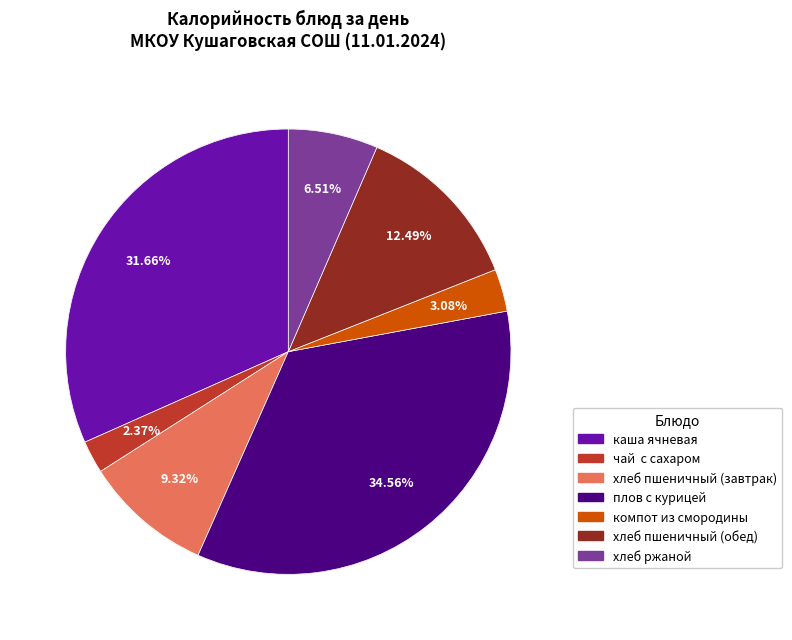

What is the change in value from чай  с сахаром to компот из смородины?

+8